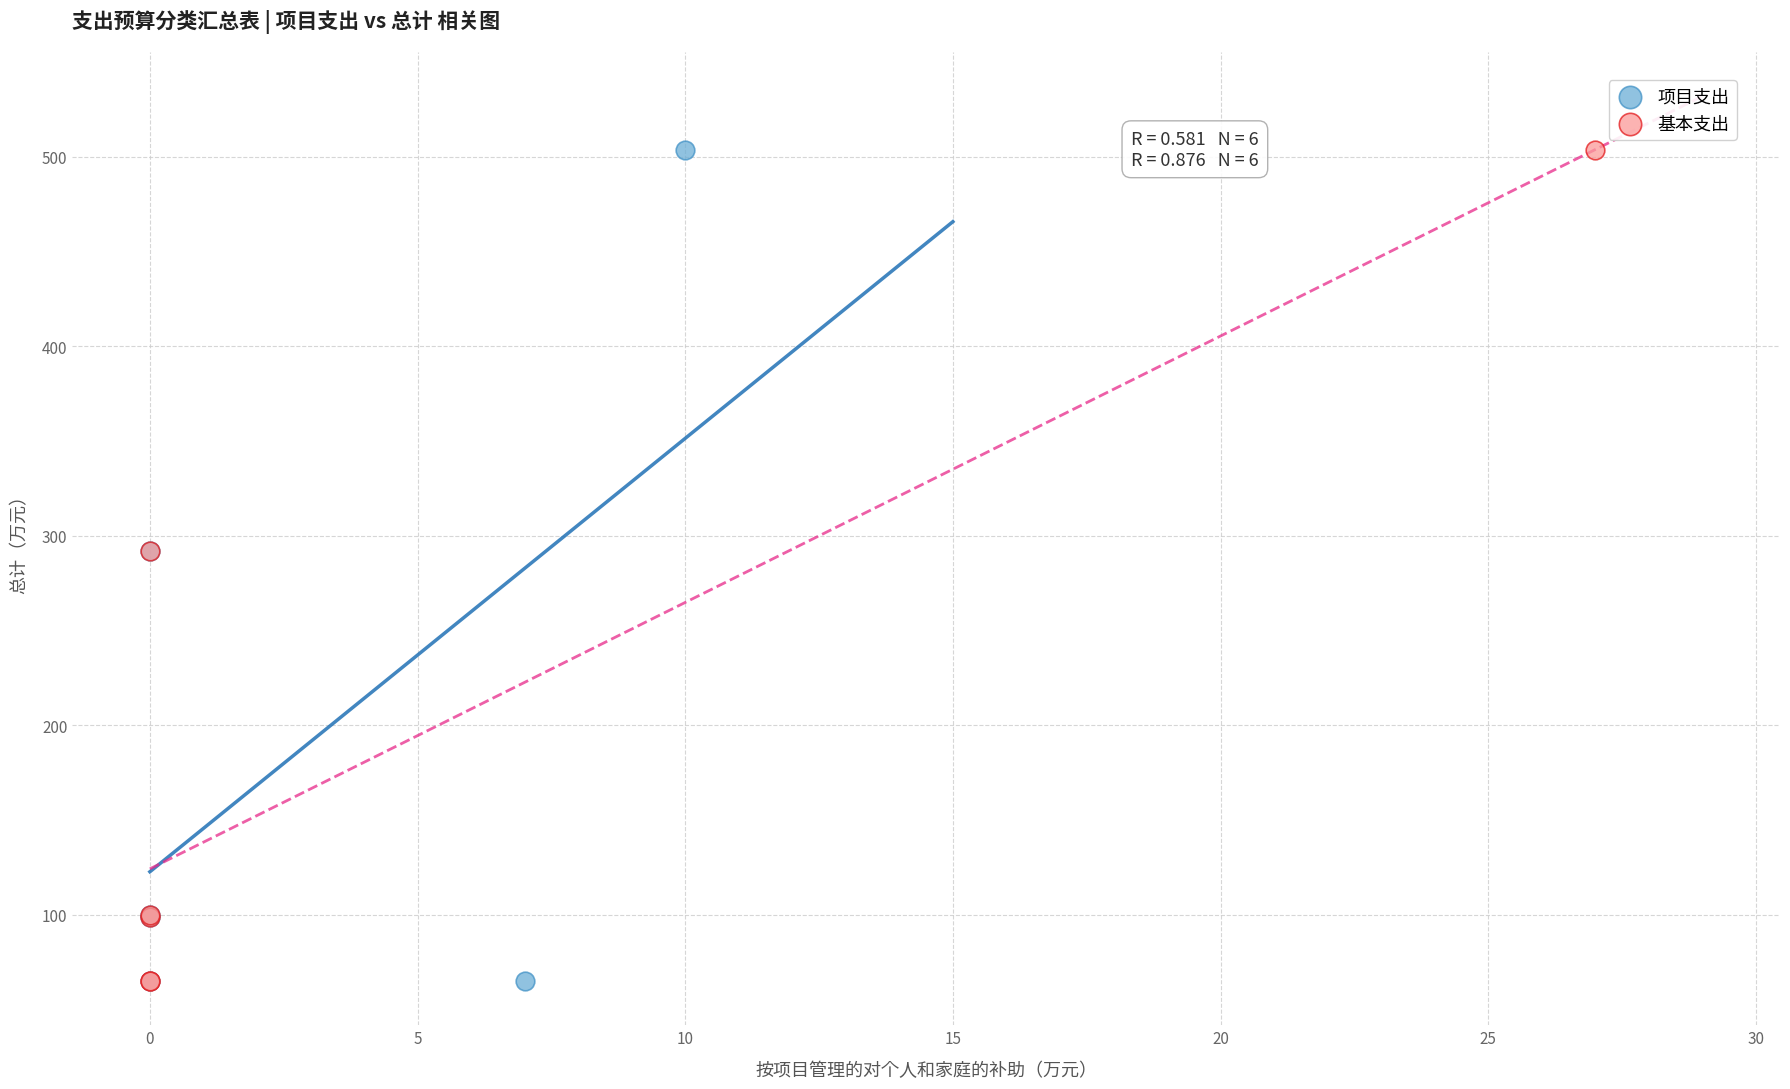

What are all the series names shown in the legend?

项目支出, 基本支出